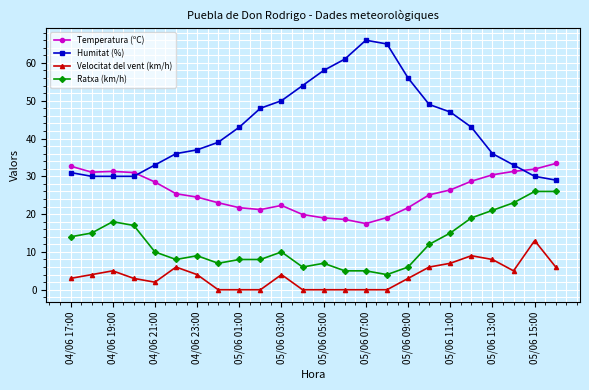

Which series has the widest spread of values?

Humitat (%)